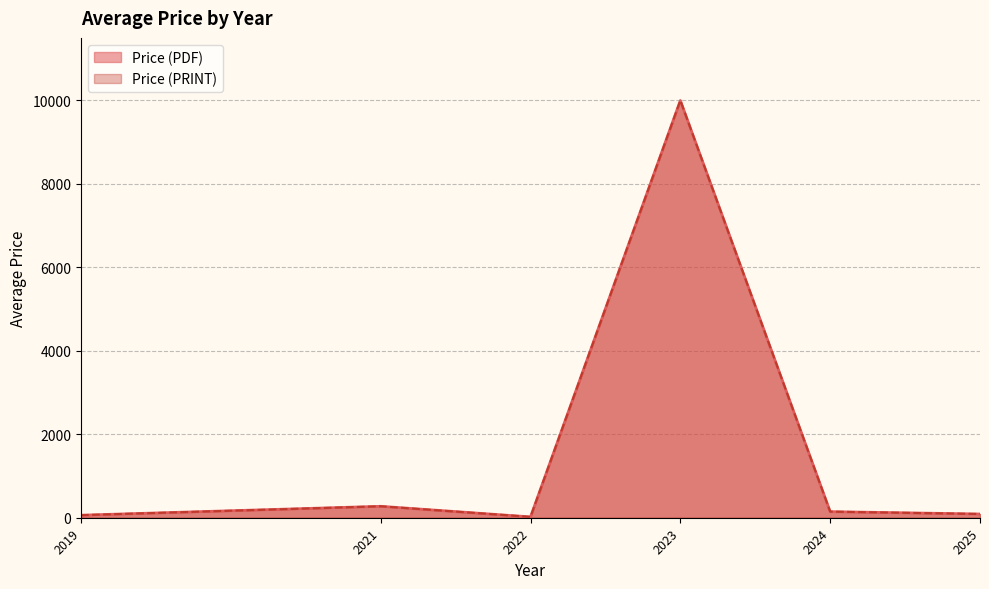

At which category is the sum across all series the highest?

2023